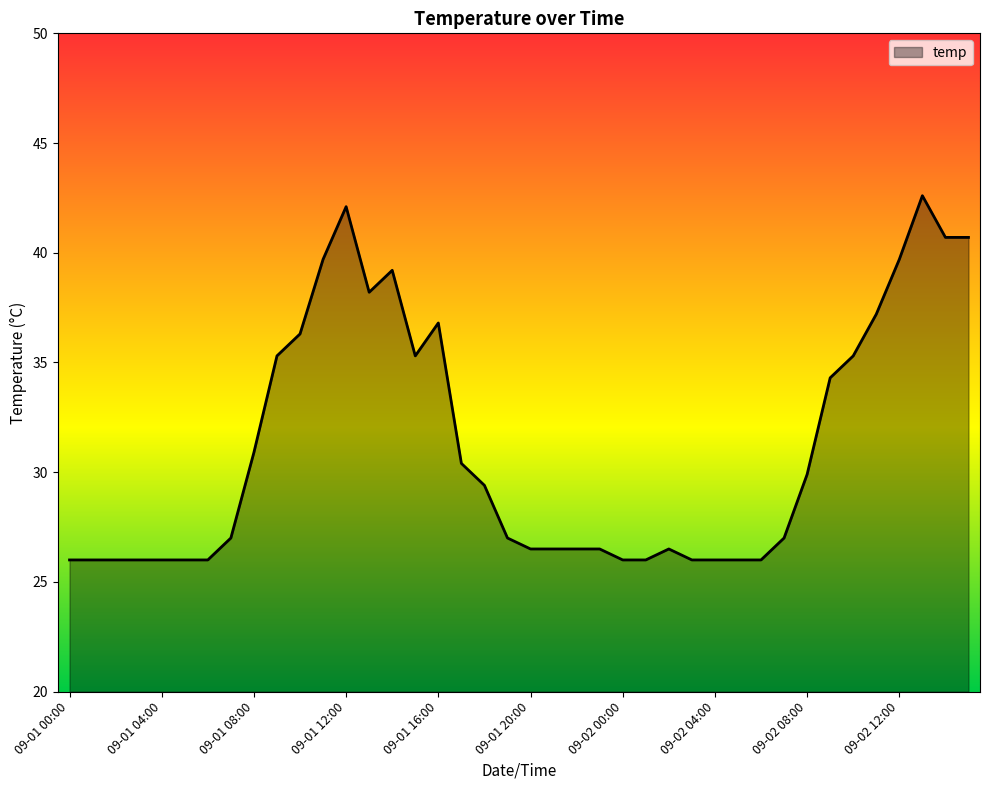

What is the greatest value displayed?

42.6